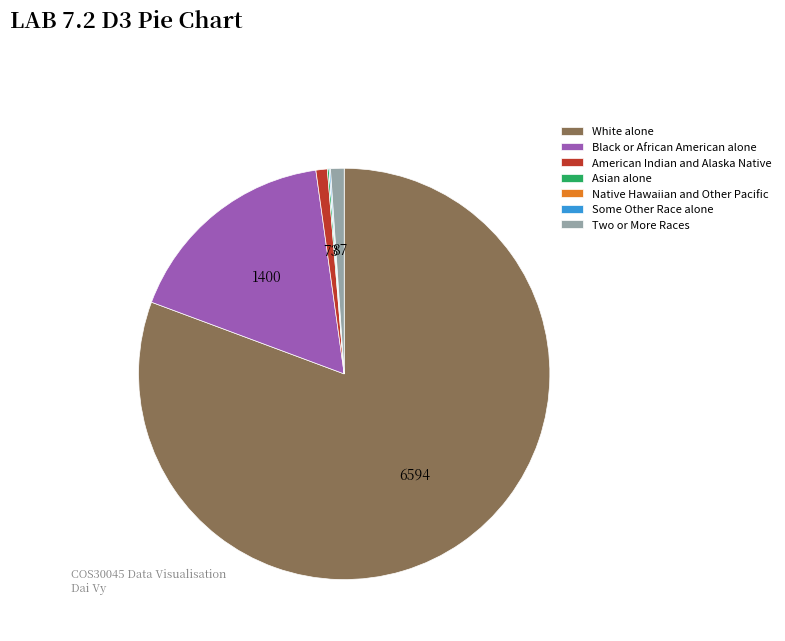

Which category has the biggest portion of the pie?

White alone